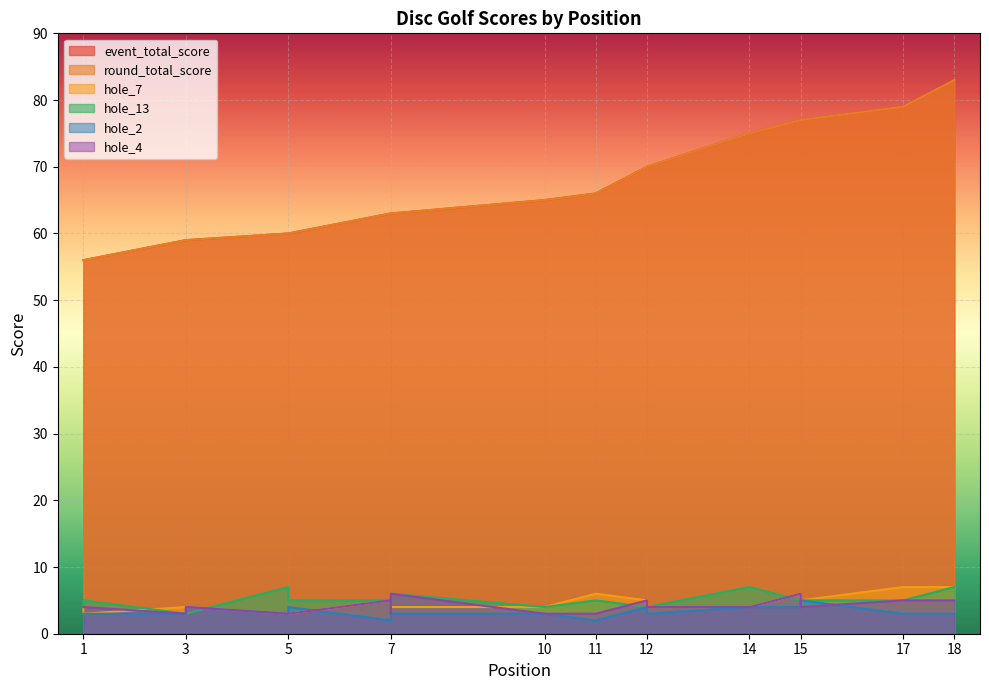

What is the total value across all series at 10?

144